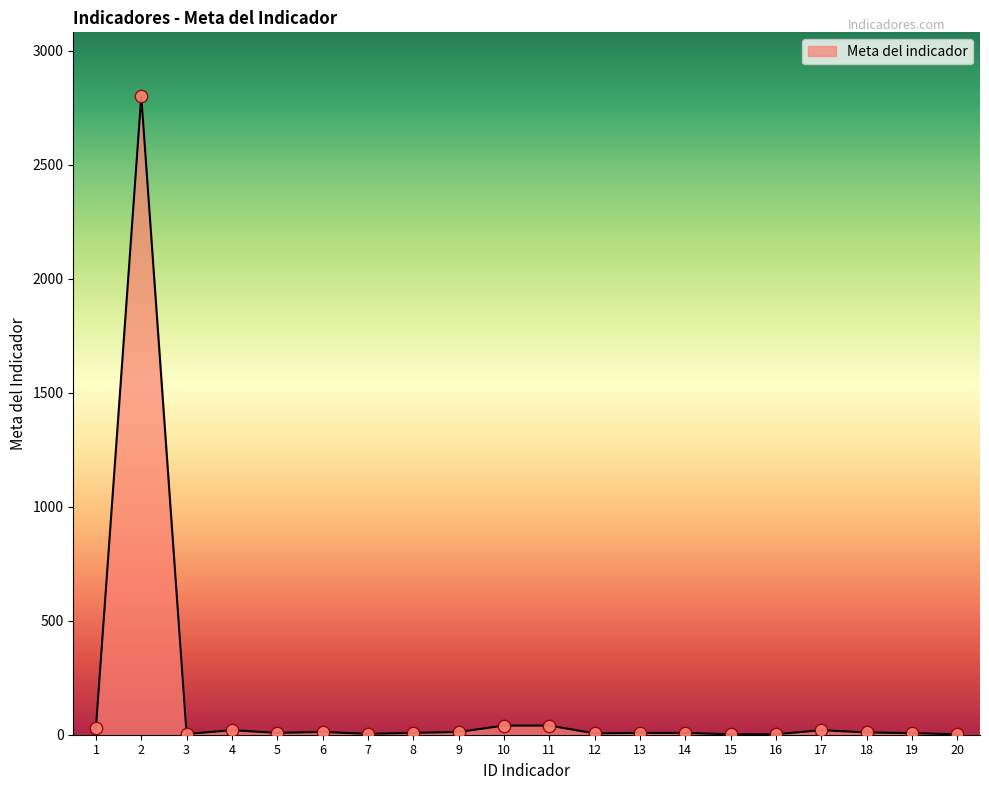

What is the ratio of the value at 17 to the value at 14?

2.5